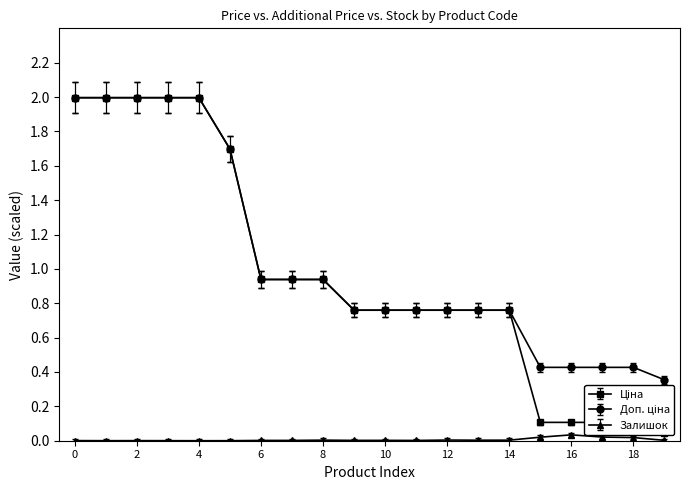

At how many categories does at least one series exceed 1?

6